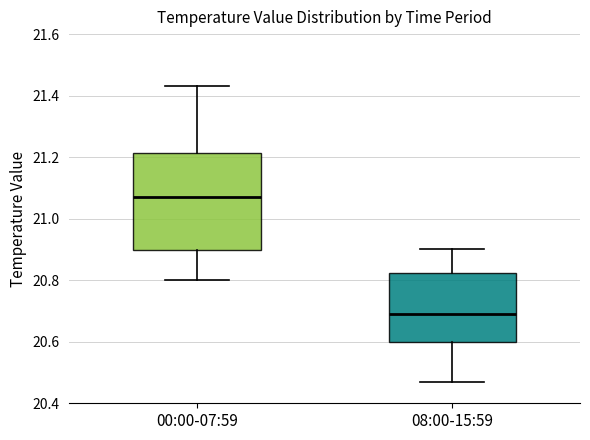

Reading left to right, transcribe this box plot: for each box, give where its median line is, the range the box spans, and where its two whiskers end, as read against the y-axis. The values are not printed on the chart, so give them approximately, as read against the axis.

00:00-07:59: median 21.08, box 20.90 to 21.22, whiskers 20.80 to 21.44
08:00-15:59: median 20.70, box 20.60 to 20.82, whiskers 20.48 to 20.90